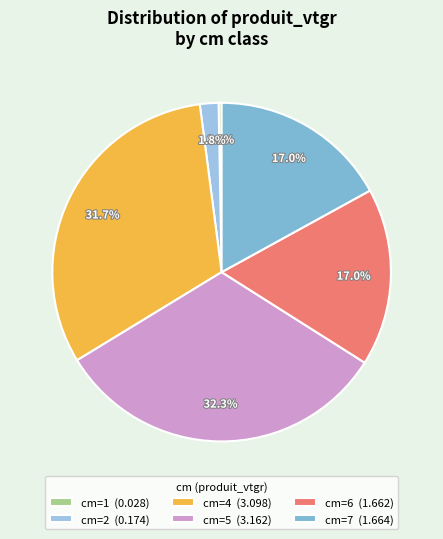

Count the number of slices in the pie.

6